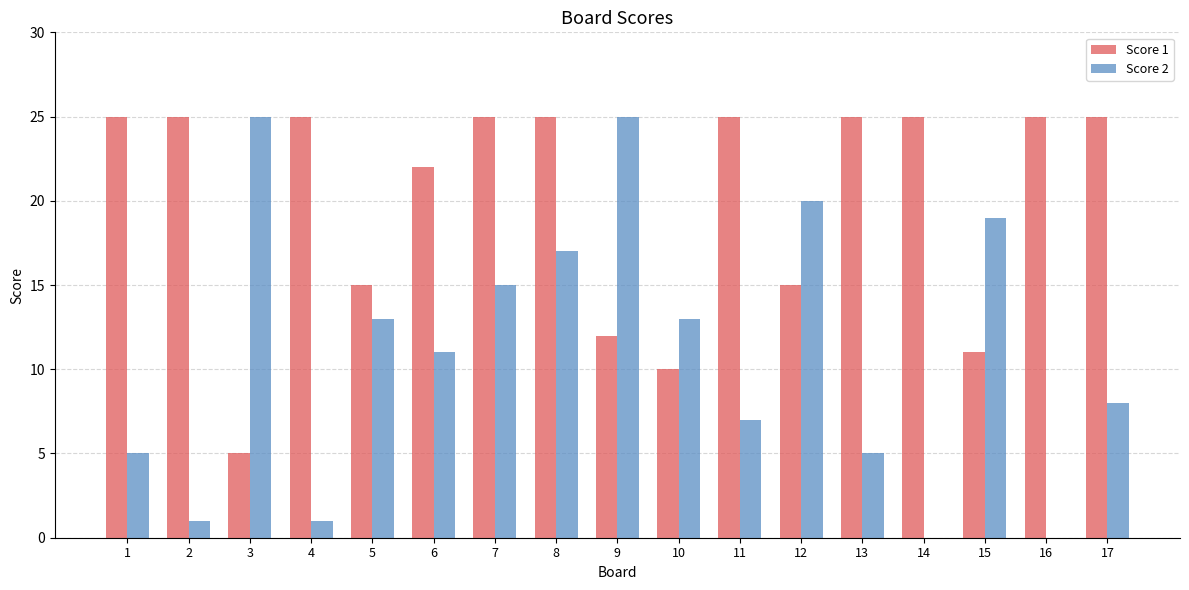

True or false: Score 2 has a value of -15 at 16.

False